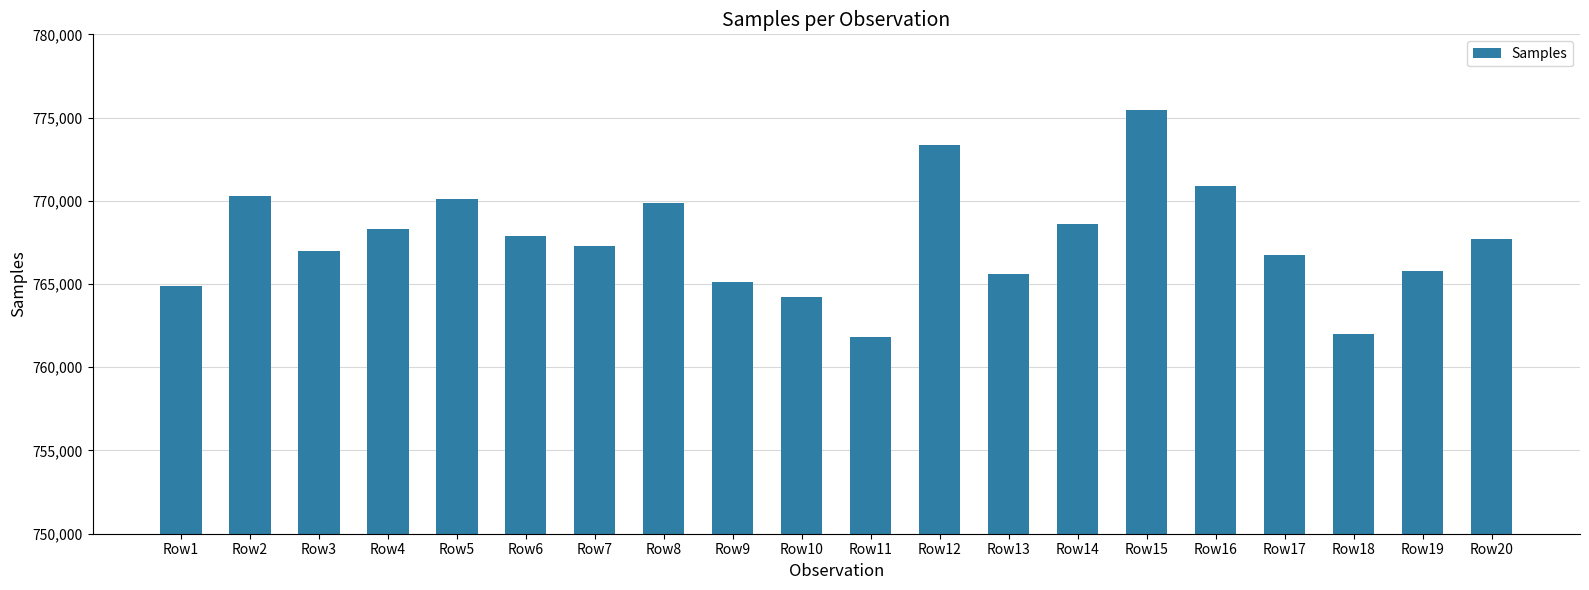

Reading right to left, what are all the values shown in this chart?

767733	765785	762004	766716	770868	775464	768620	765580	773370	761828	764238	765145	769855	767277	767888	770118	768291	766996	770313	764864